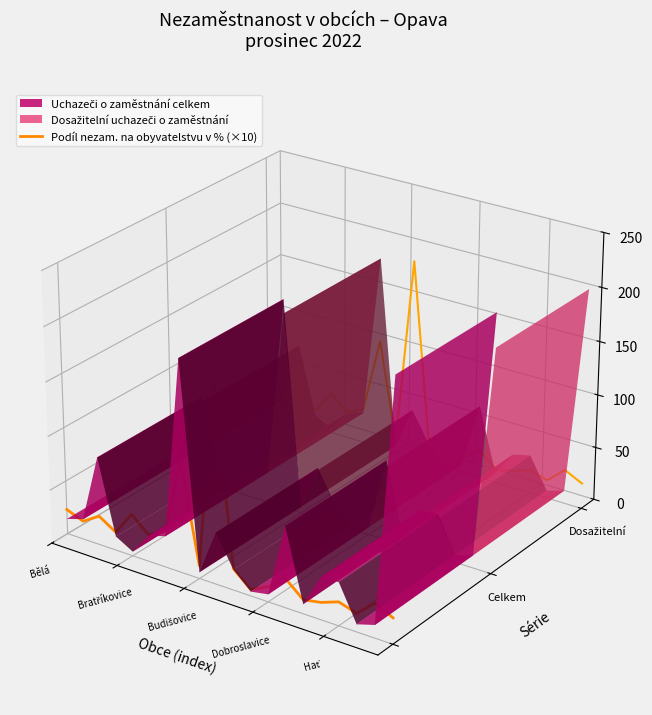

What position from the left is Budišovice?

3